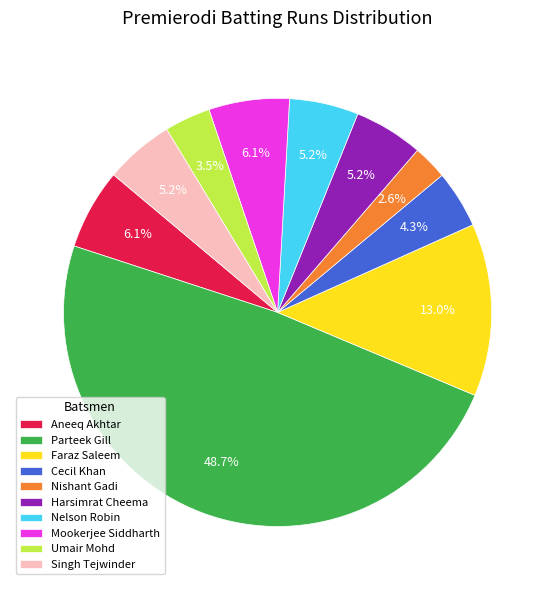

Is Harsimrat Cheema the majority of the pie?

No